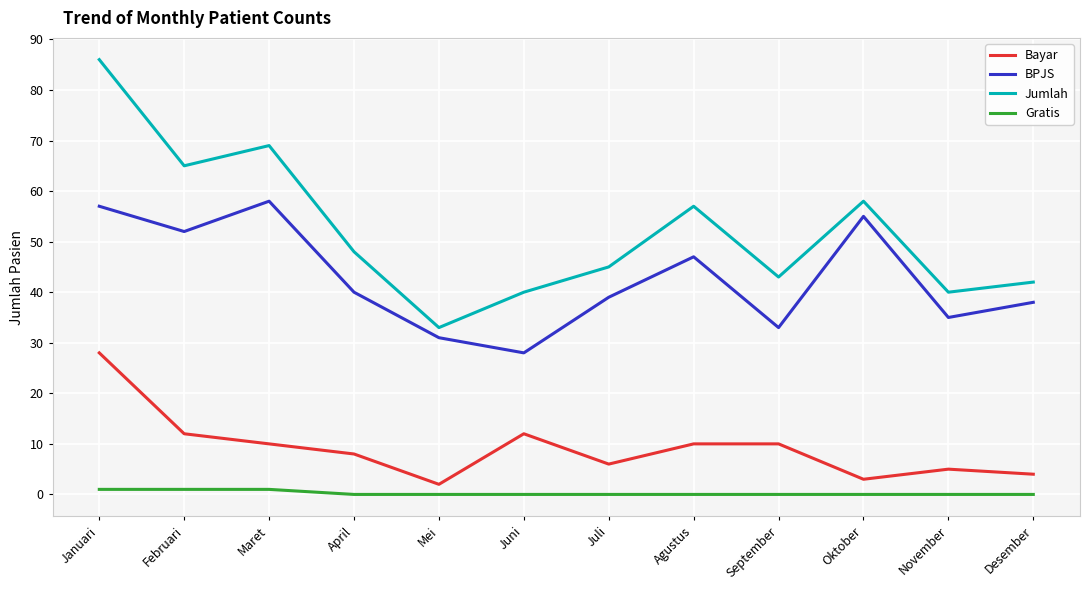

Reading left to right, extract all data points from this chart.

Bayar: 28	12	10	8	2	12	6	10	10	3	5	4
BPJS: 57	52	58	40	31	28	39	47	33	55	35	38
Jumlah: 86	65	69	48	33	40	45	57	43	58	40	42
Gratis: 1	1	1	0	0	0	0	0	0	0	0	0